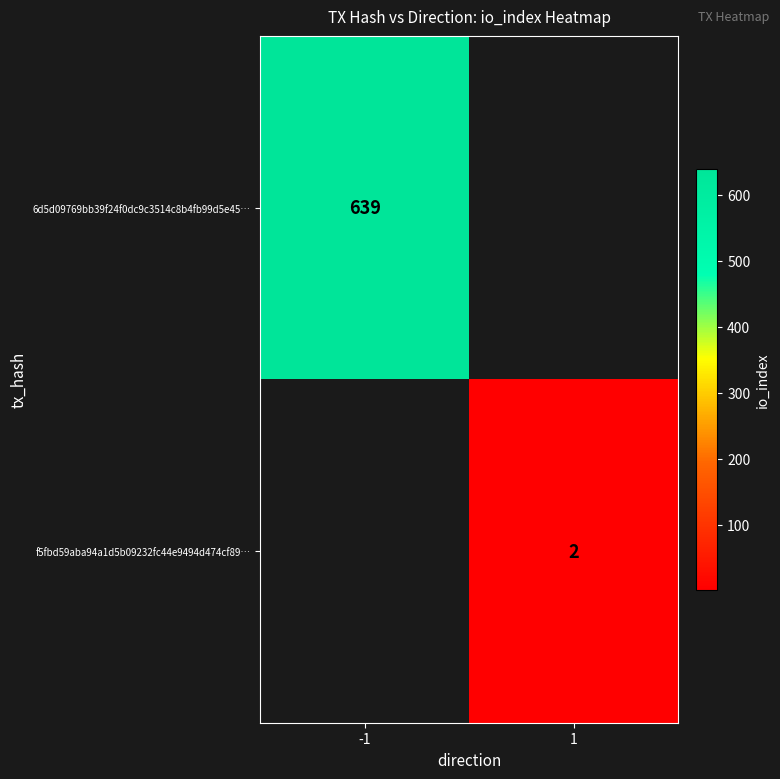

The 6d5d09769bb39f24f0dc9c3514c8b4fb99d5e45… series shows 639 at -1. True or false?

True